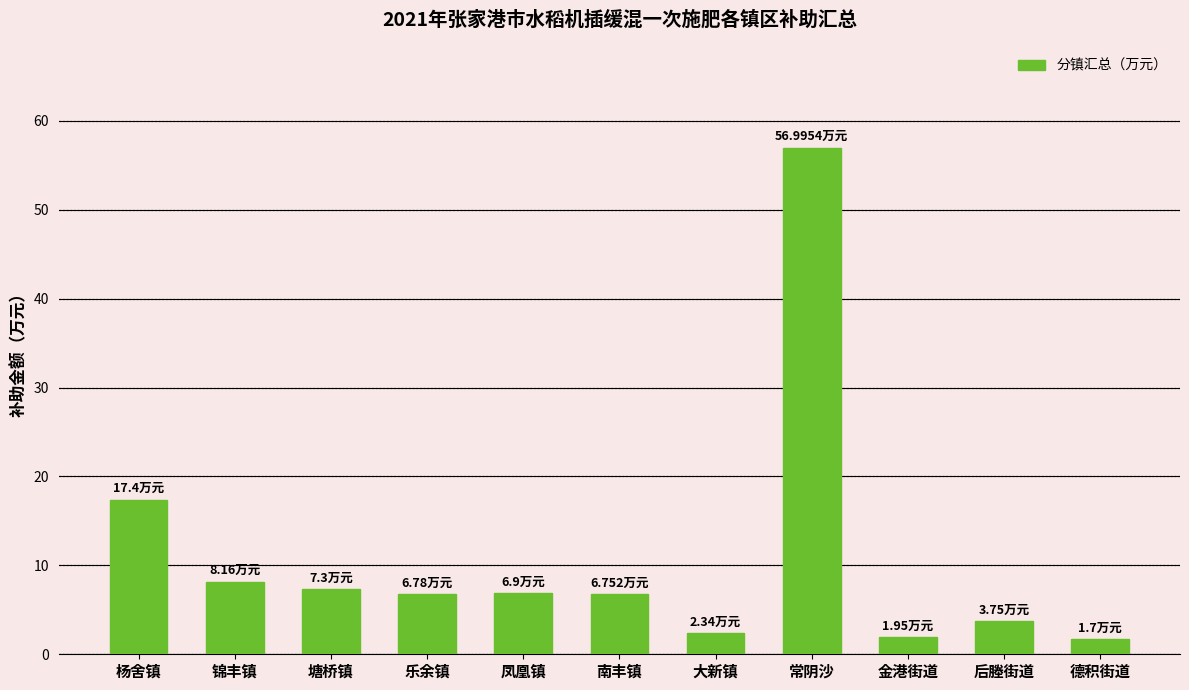

What is the greatest value displayed?

57.0